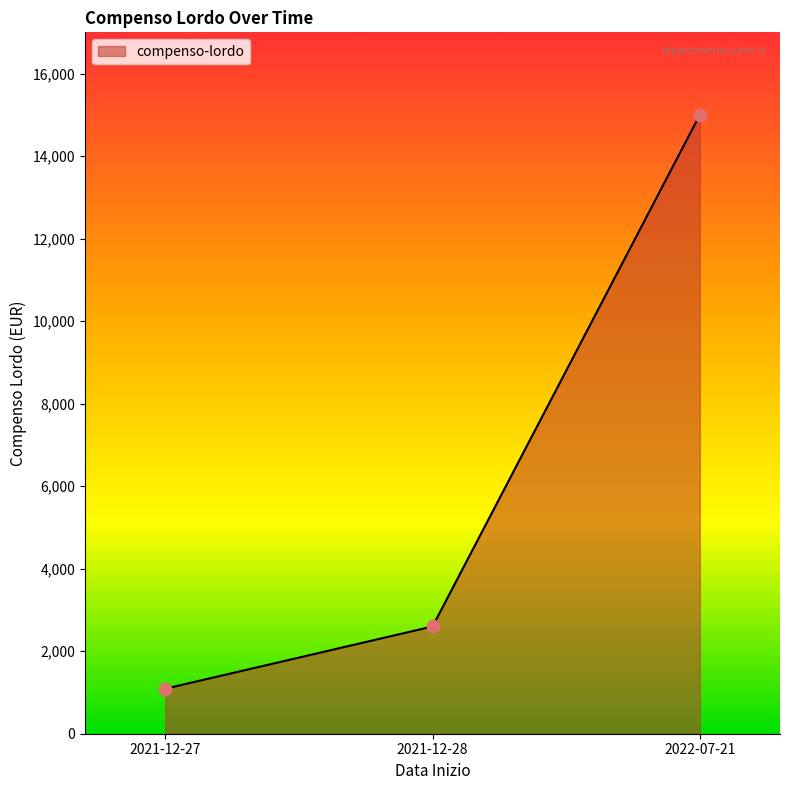

What is the change in value from 2021-12-28 to 2022-07-21?

+12400